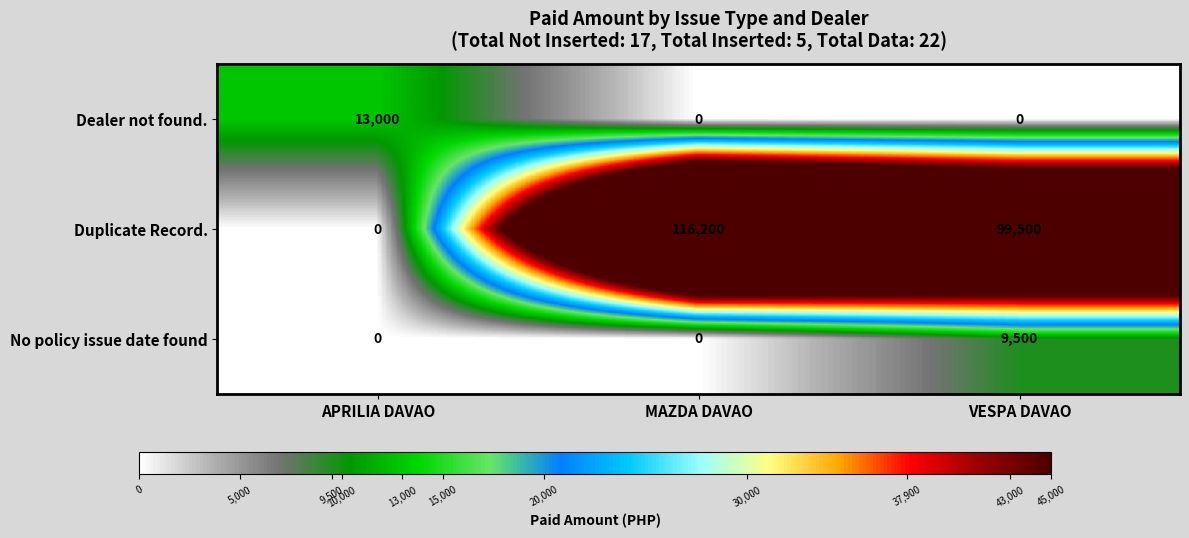

Which series has the largest total across all categories?

Duplicate Record.